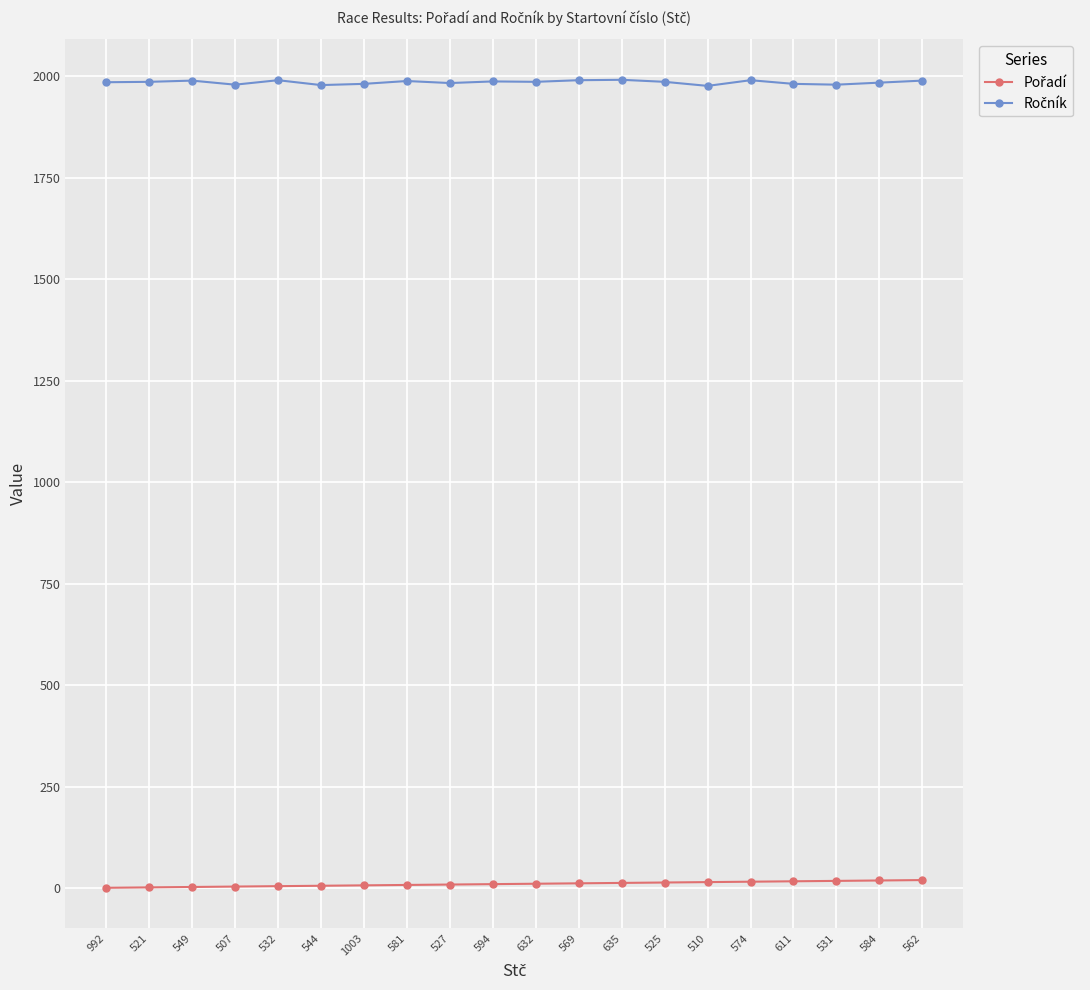

What is the label of the 5th point from the right?

574